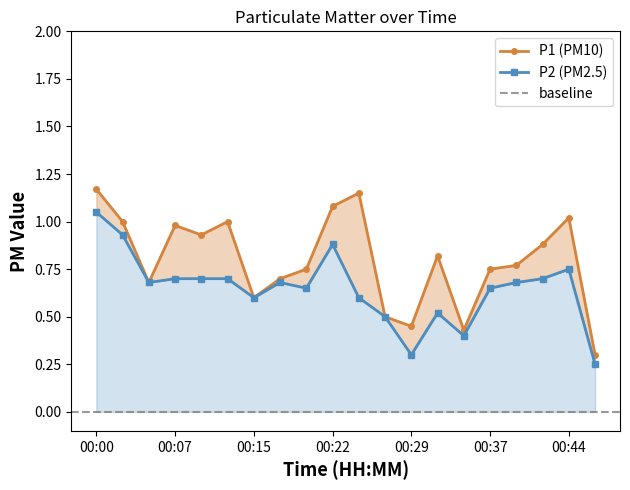

List the labels in order of P1 value, largest first.

00:00, 00:24, 00:22, 00:44, 00:03, 00:12, 00:07, 00:10, 00:41, 00:32, 00:39, 00:20, 00:37, 00:17, 00:05, 00:15, 00:27, 00:29, 00:34, 00:46